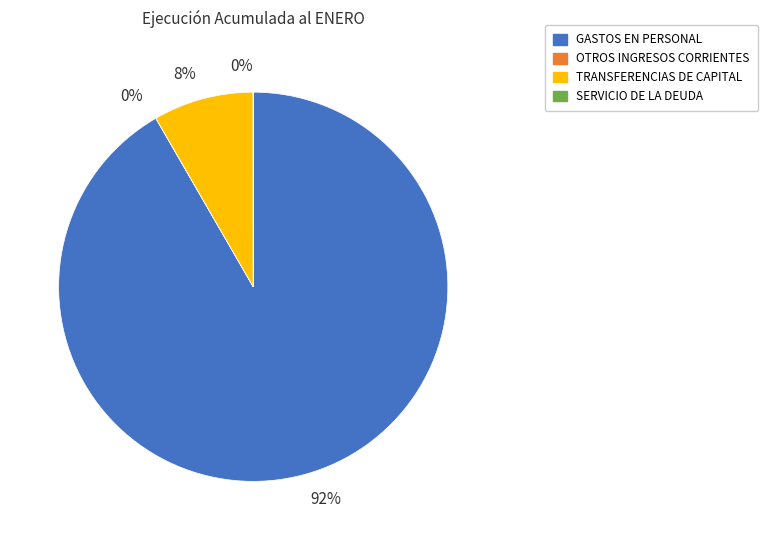

Does any single category account for the majority?

Yes